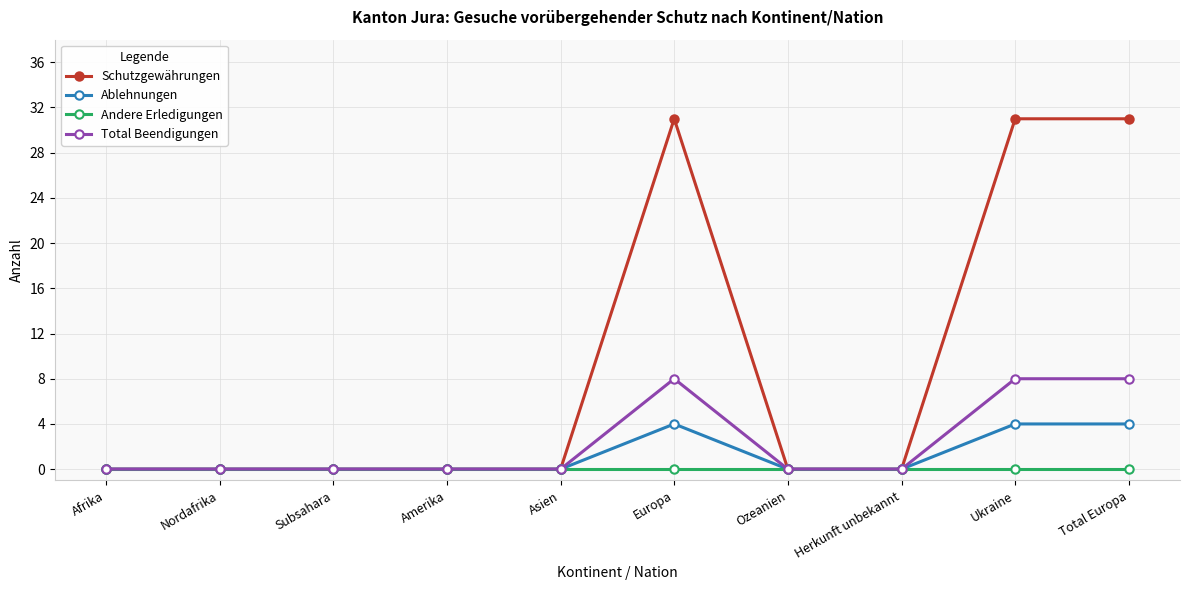

Rank the series at Total Europa from highest to lowest value.

Schutzgewährungen, Total Beendigungen, Ablehnungen, Andere Erledigungen